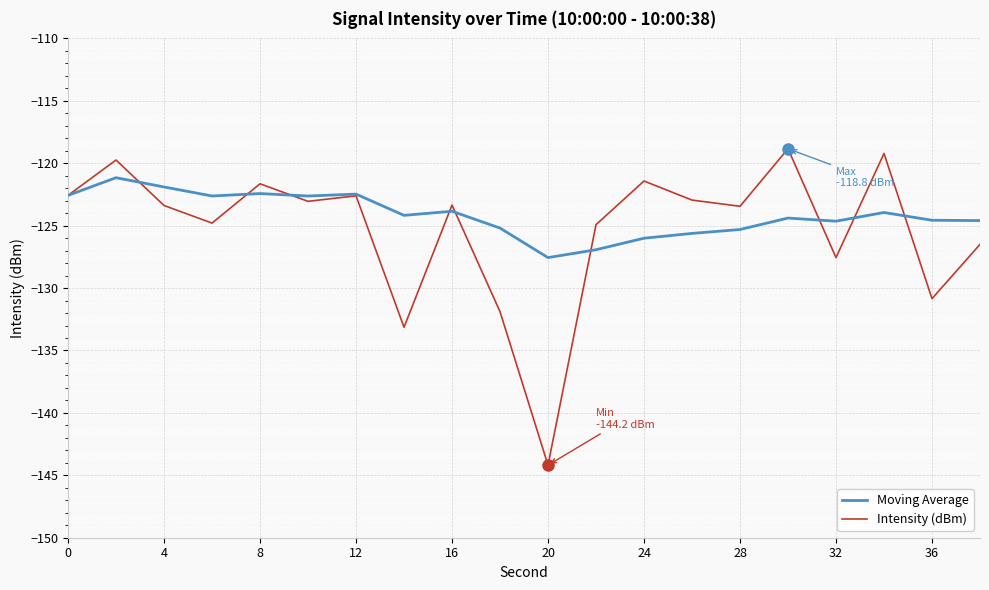

List the series in order of their peak value, highest first.

Intensity (dBm), Moving Average